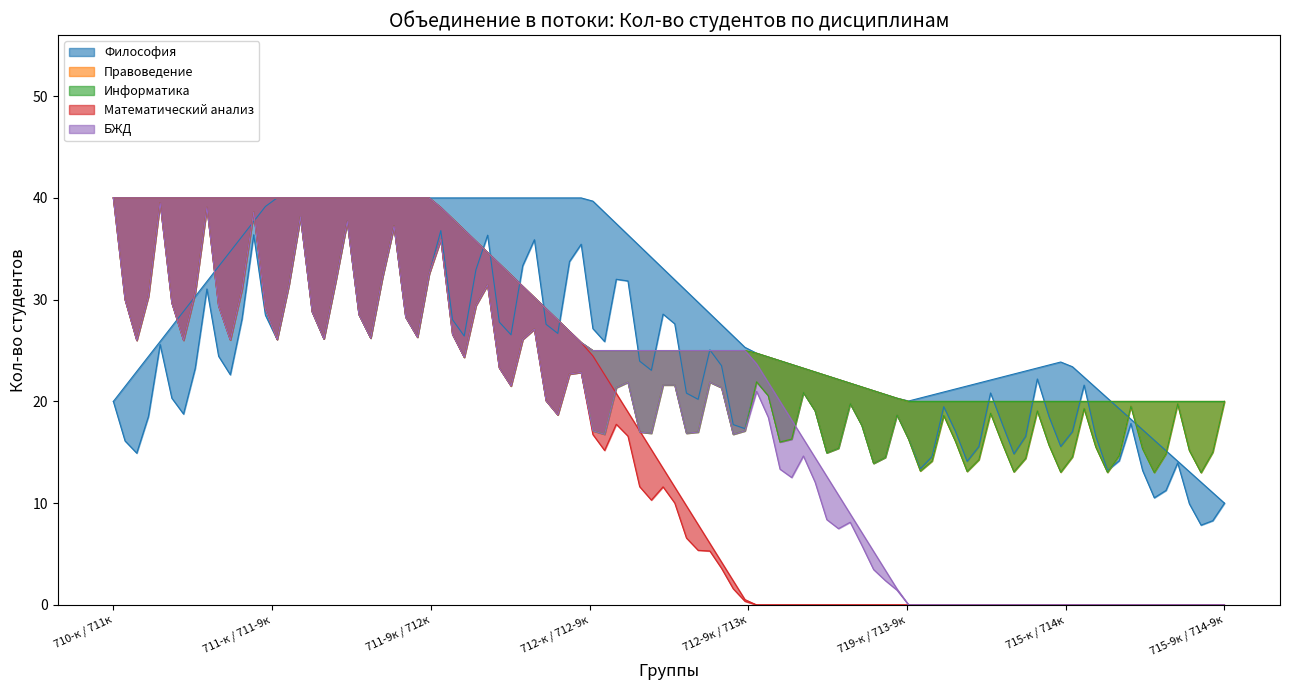

Is the value of Правоведение at 712-9к / 713к greater than the value of Математический анализ at 715-к / 714к?

Yes